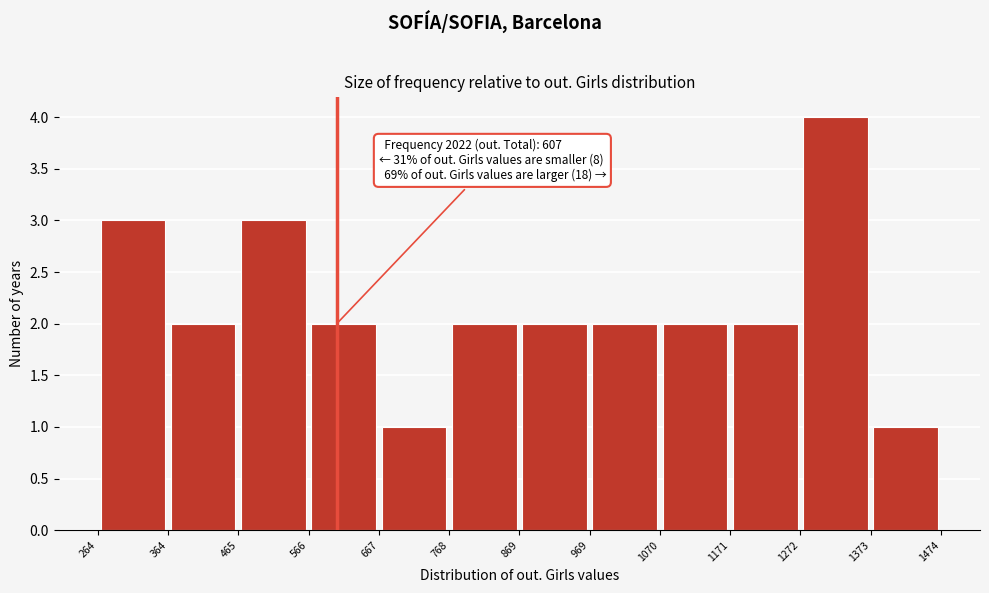

Which range on the x-axis has the tallest bar?

1272 to 1373